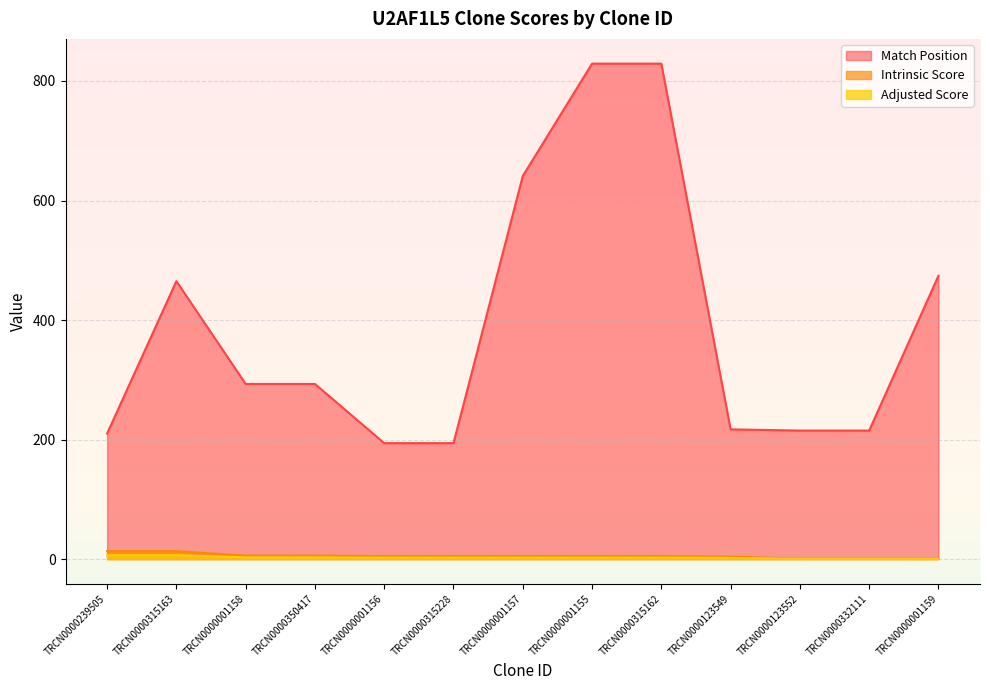

What is the approximate value of Match Position at TRCN0000123552?

215.0